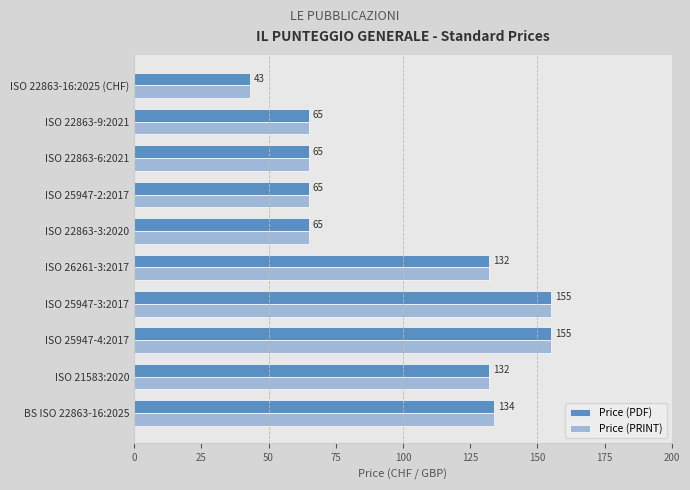

What is the difference between the second highest and second lowest values in the Price (PDF) series?

90